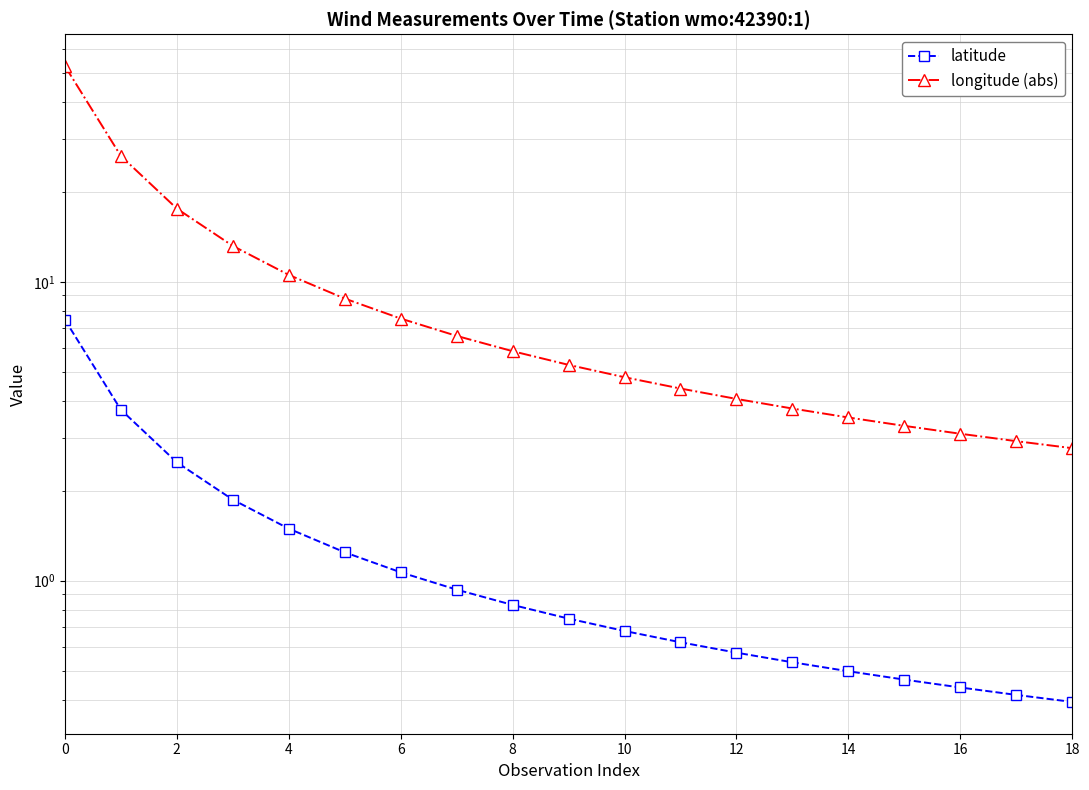

What is the smallest value displayed?

0.4